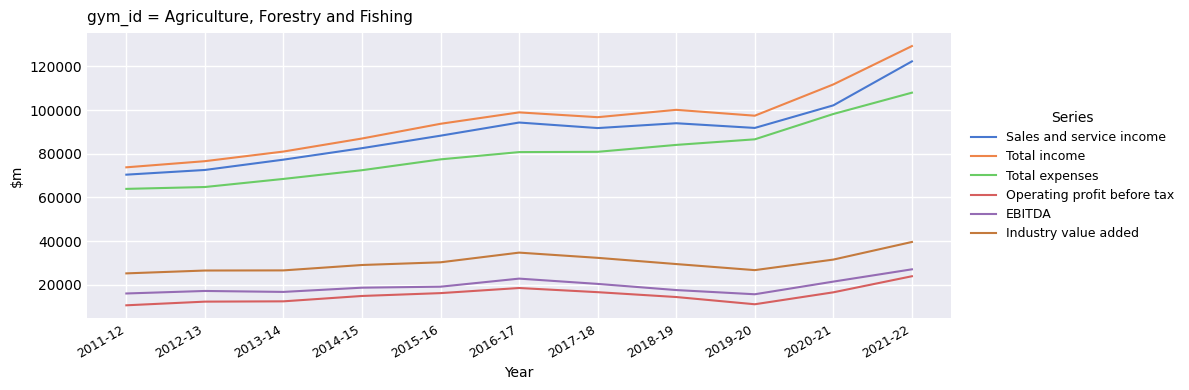

True or false: EBITDA and Total income intersect in this chart.

False